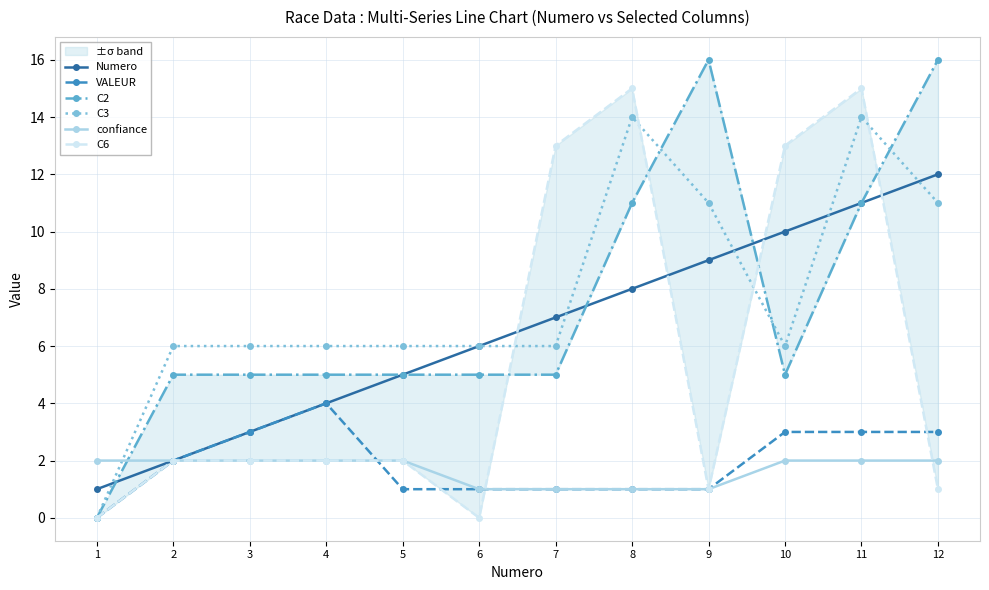

Which has a higher value, 12 or 8?

12